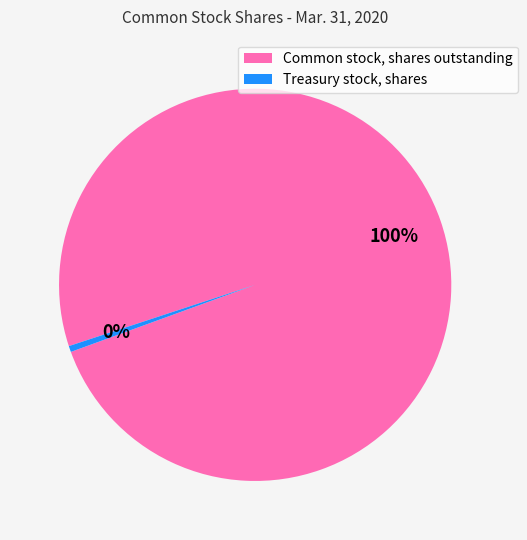

Which slice is the largest?

Common stock, shares outstanding